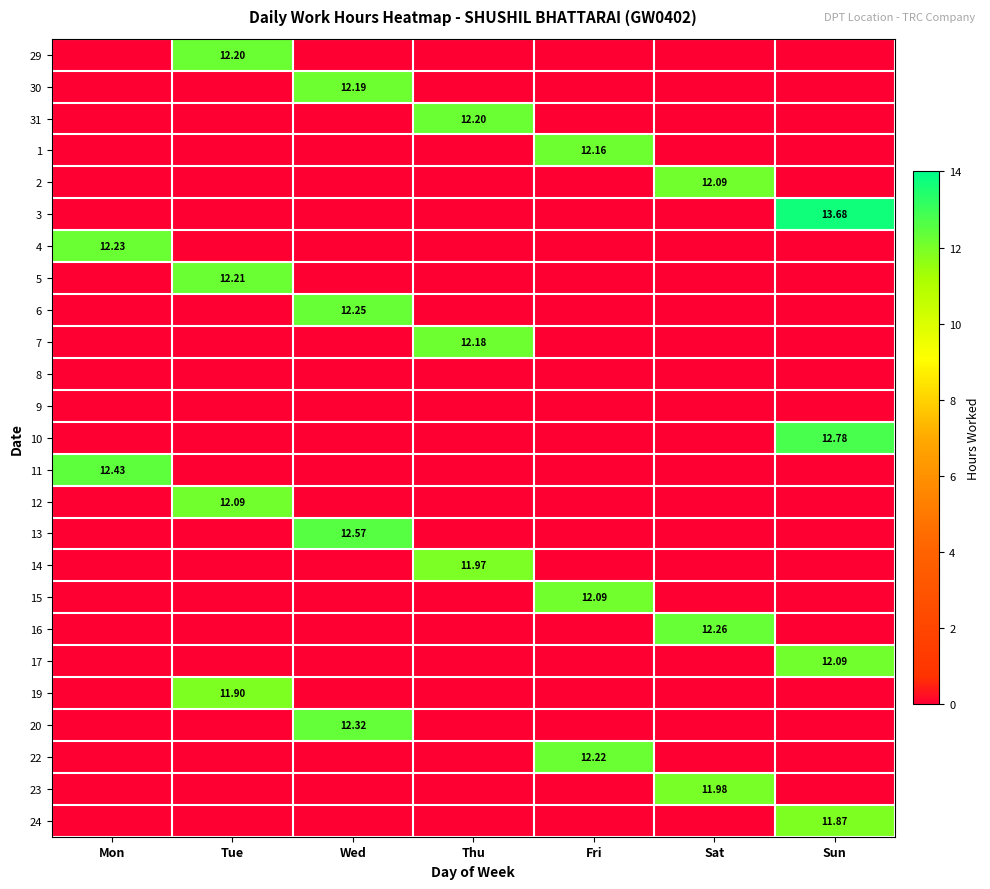

At which label is 13 closest to 6?

Mon